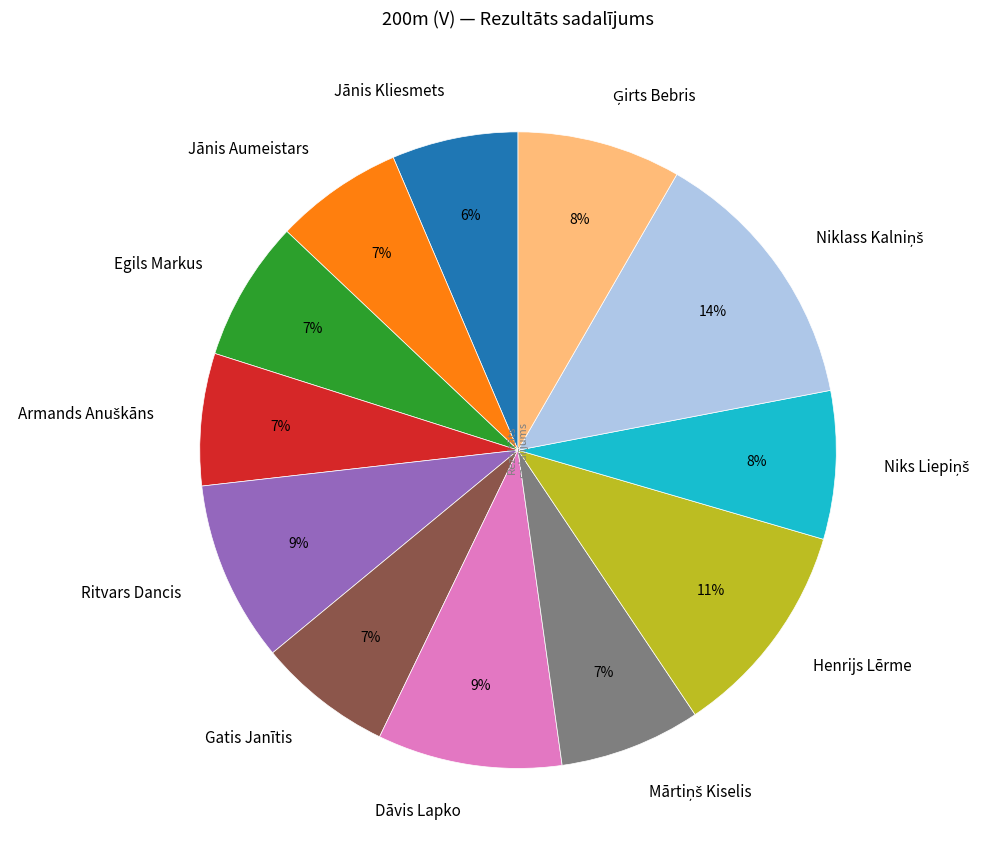

The Gatis Janītis slice represents 1% of the pie. True or false?

False